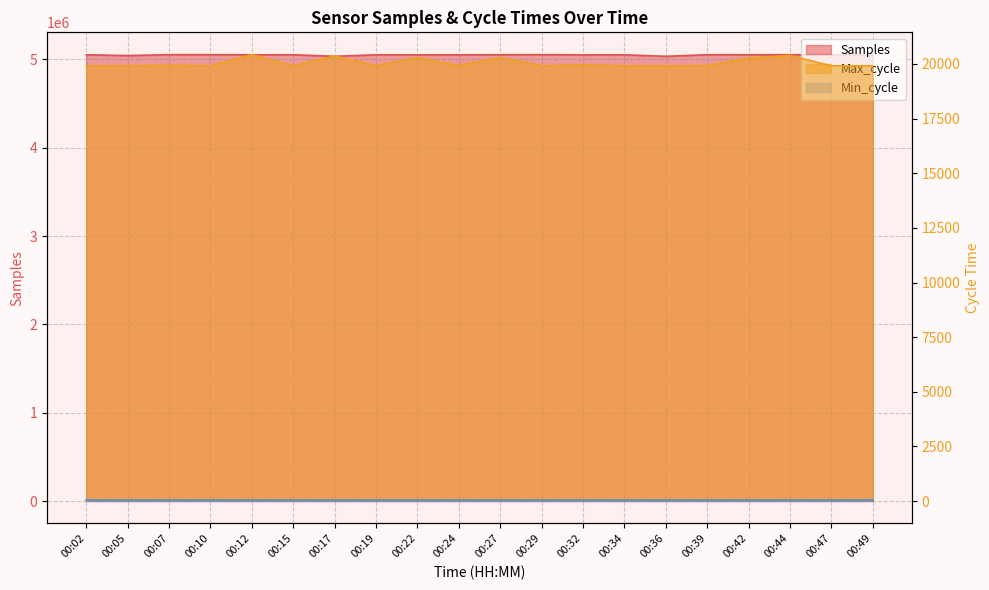

True or false: Samples and Max_cycle cross at least once.

False